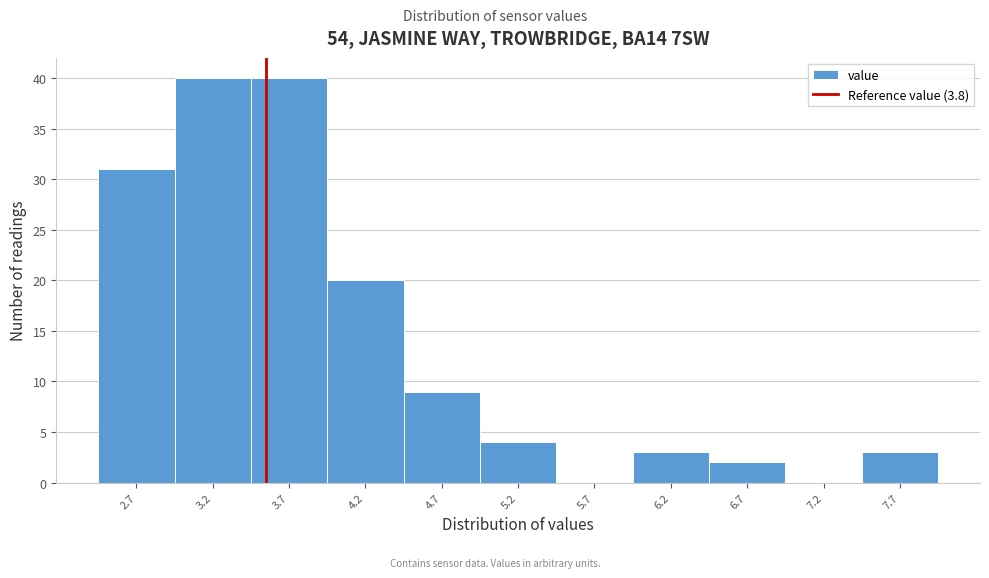

Reading left to right, list all the values displayed in this chart.

2.7=31	3.2=40	3.7=40	4.2=20	4.7=9	5.2=4	5.7=0	6.2=3	6.7=2	7.2=0	7.7=3